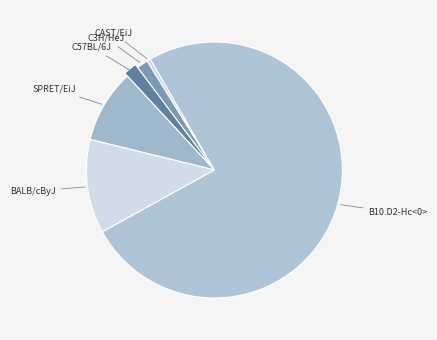

What is the largest slice in the pie chart?

B10.D2-Hc<0>